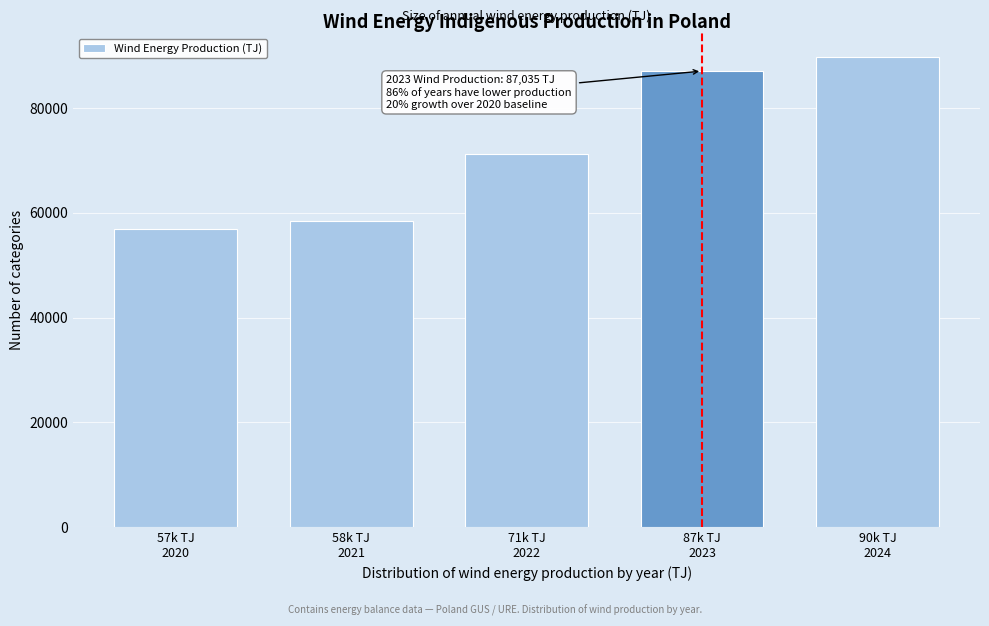

Reading left to right, transcribe all the data shown in this chart.

56880.2	58440.8	71206.3	87034.9	89802.8